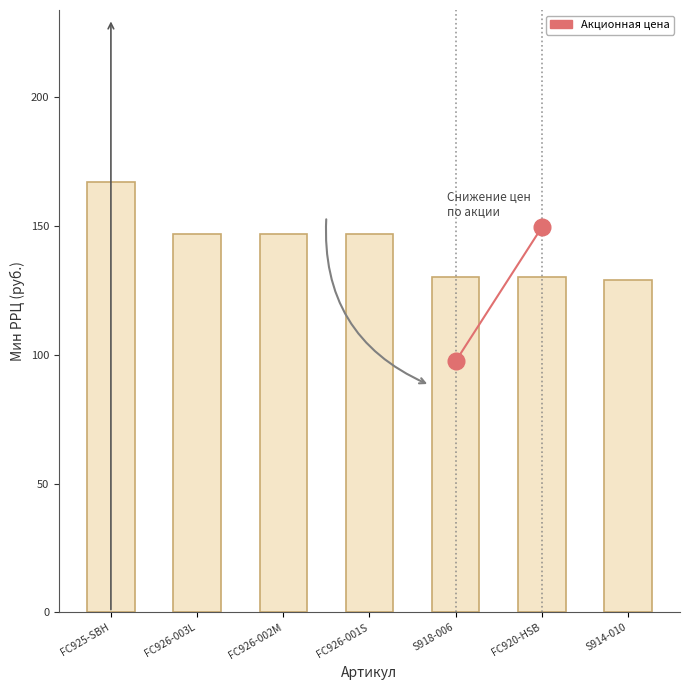

Reading left to right, transcribe all the data shown in this chart.

167	147	147	147	130	130	129